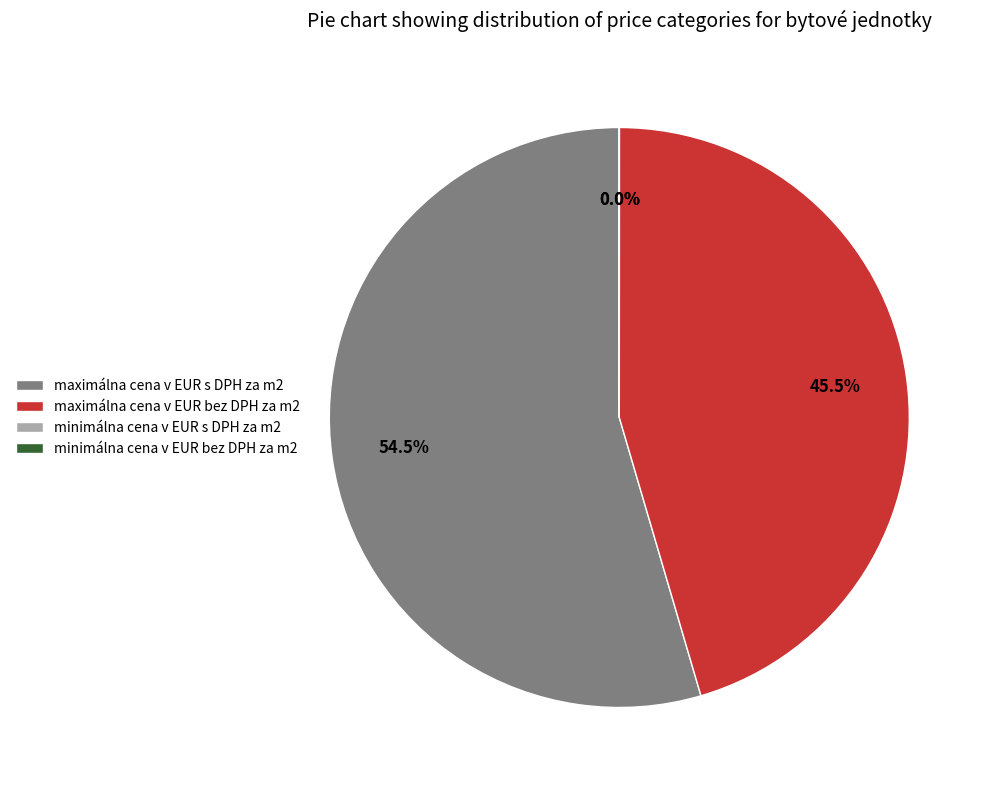

What is the largest slice in the pie chart?

maximálna cena v EUR s DPH za m2